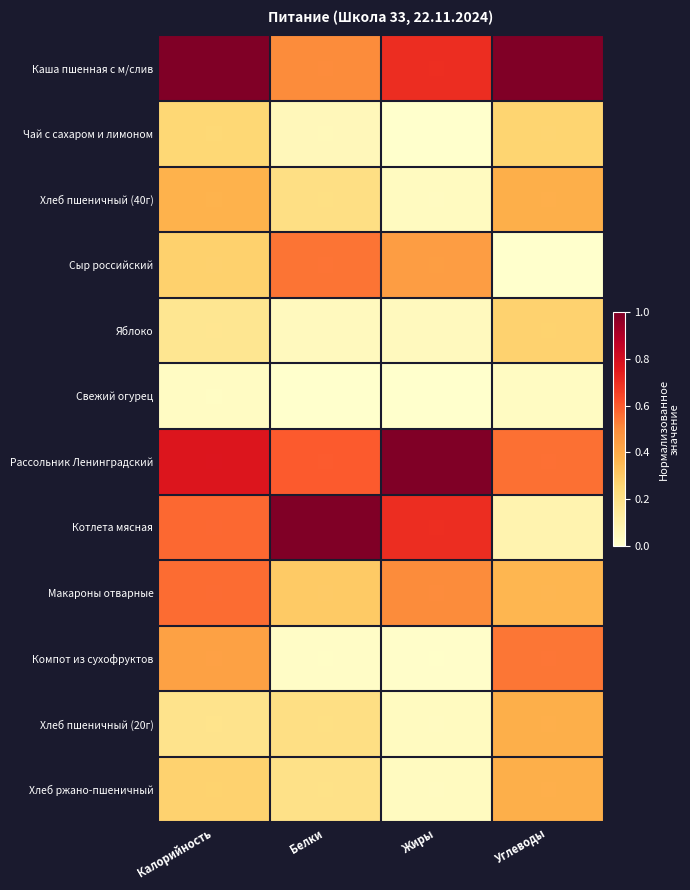

At Белки, list the series in order from smallest to largest.

Свежий огурец, Компот из сухофруктов, Яблоко, Чай с сахаром и лимоном, Хлеб ржано-пшеничный, Хлеб пшеничный (40г), Хлеб пшеничный (20г), Макароны отварные, Каша пшенная с м/слив, Сыр российский, Рассольник Ленинградский, Котлета мясная